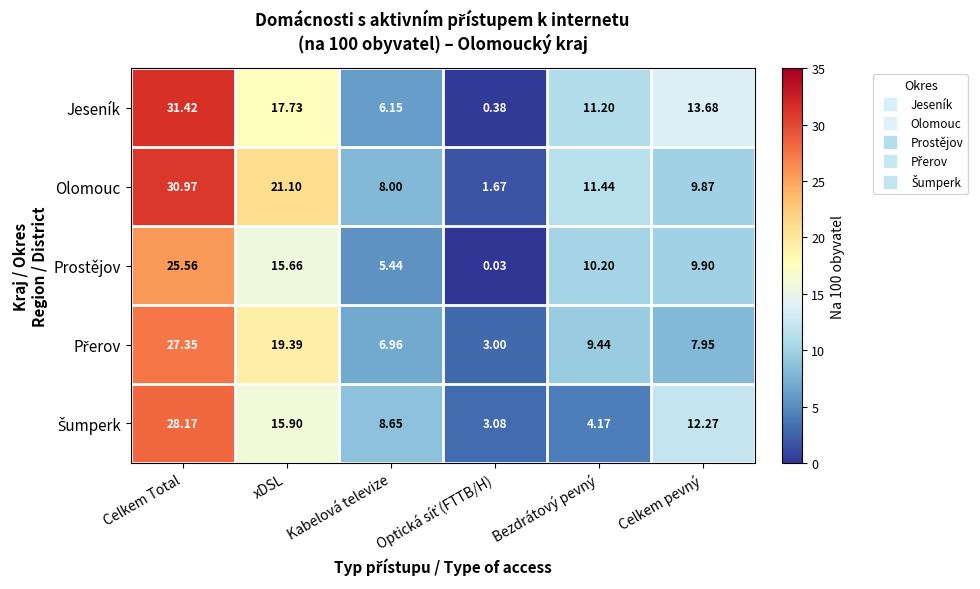

At how many categories does at least one series exceed 21?

2